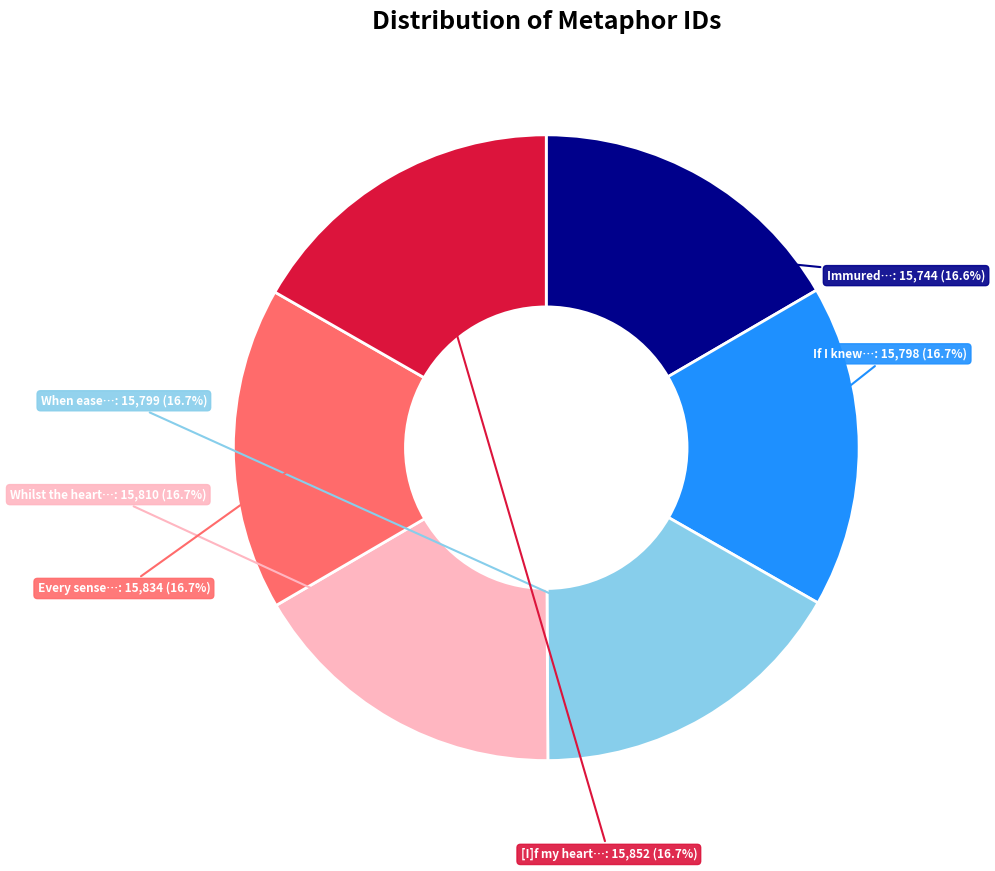

Count the number of slices in the pie.

6